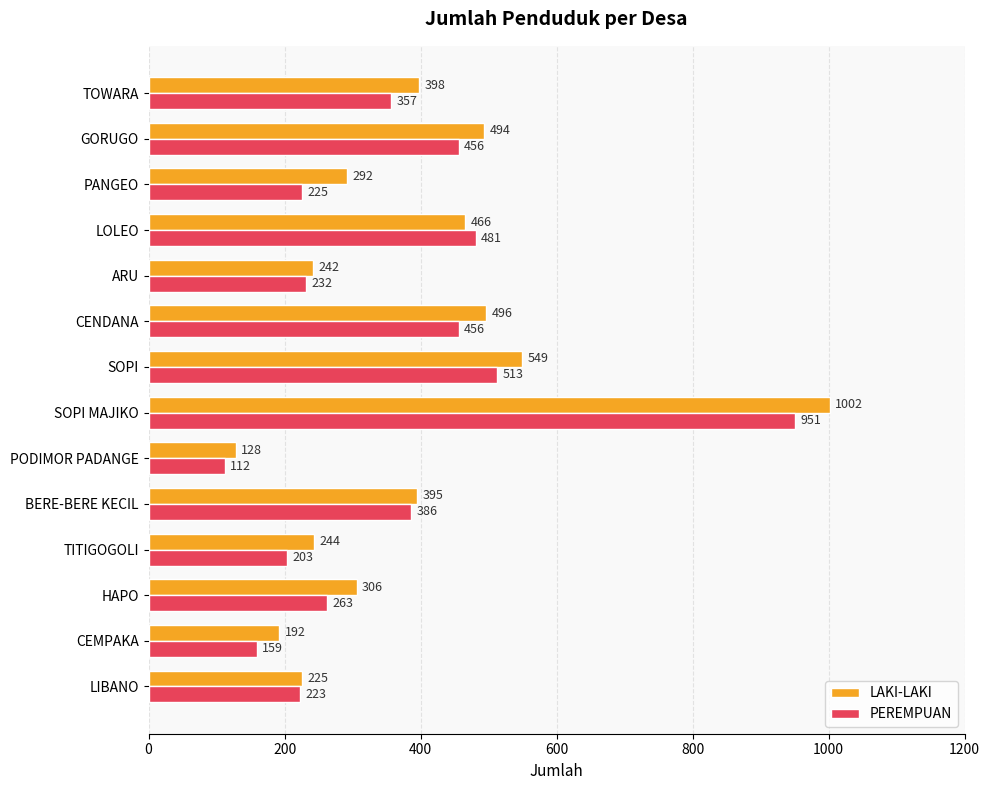

At which label does LAKI-LAKI reach its peak?

SOPI MAJIKO